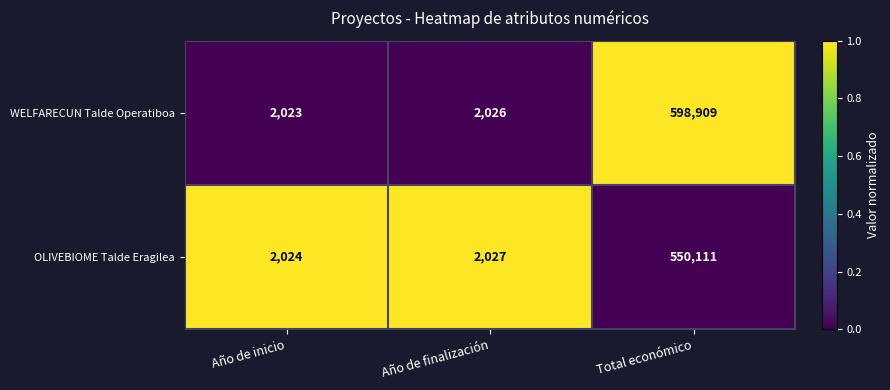

Reading left to right, list all the values displayed in this chart.

WELFARECUN Talde Operatiboa: 2023	2026	598909
OLIVEBIOME Talde Eragilea: 2024	2027	550111